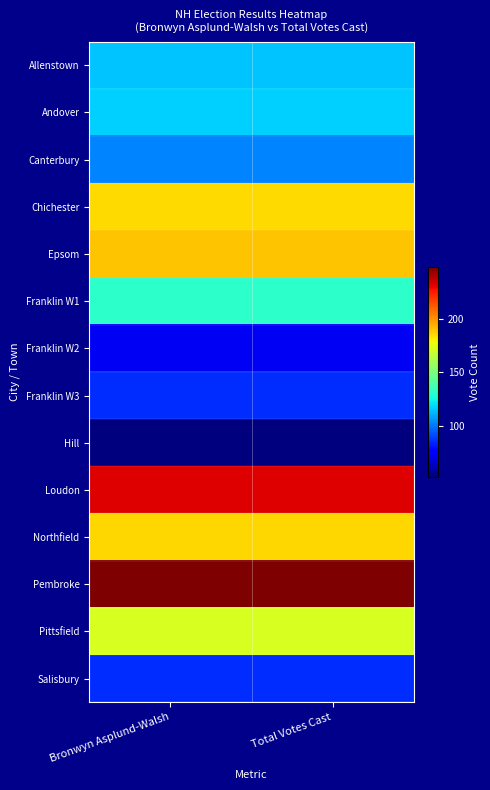

Which series has the largest total across all categories?

Pembroke